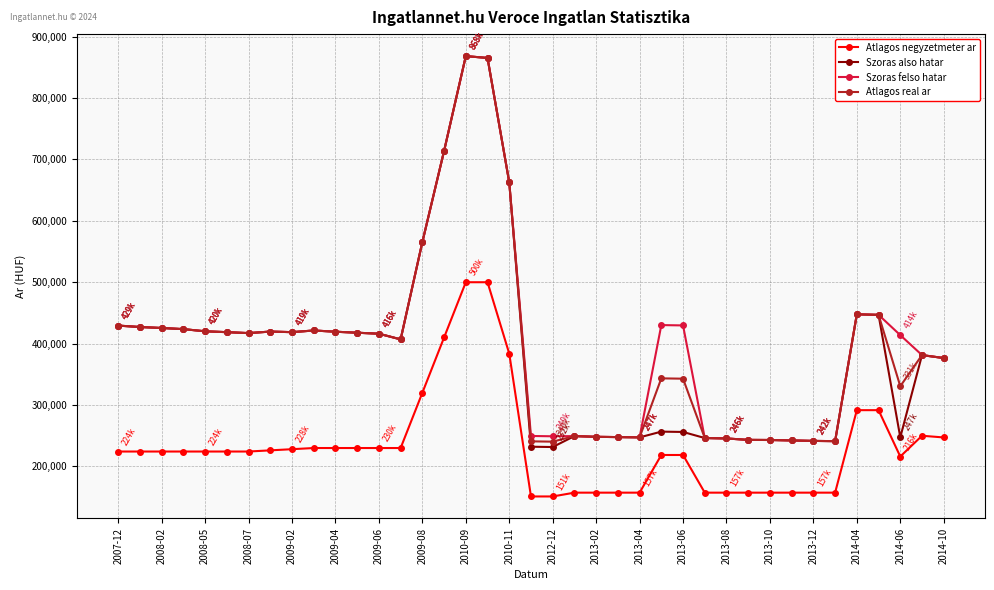

Which series has the widest spread of values?

Szoras also hatar